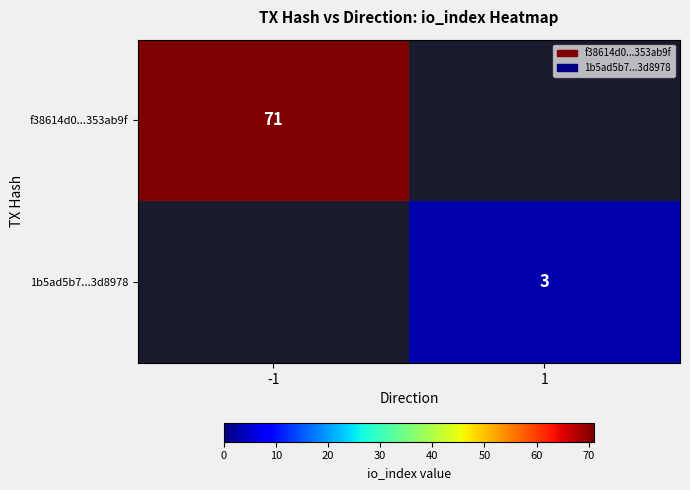

The value of f38614d0...353ab9f at -1 is 71. True or false?

True